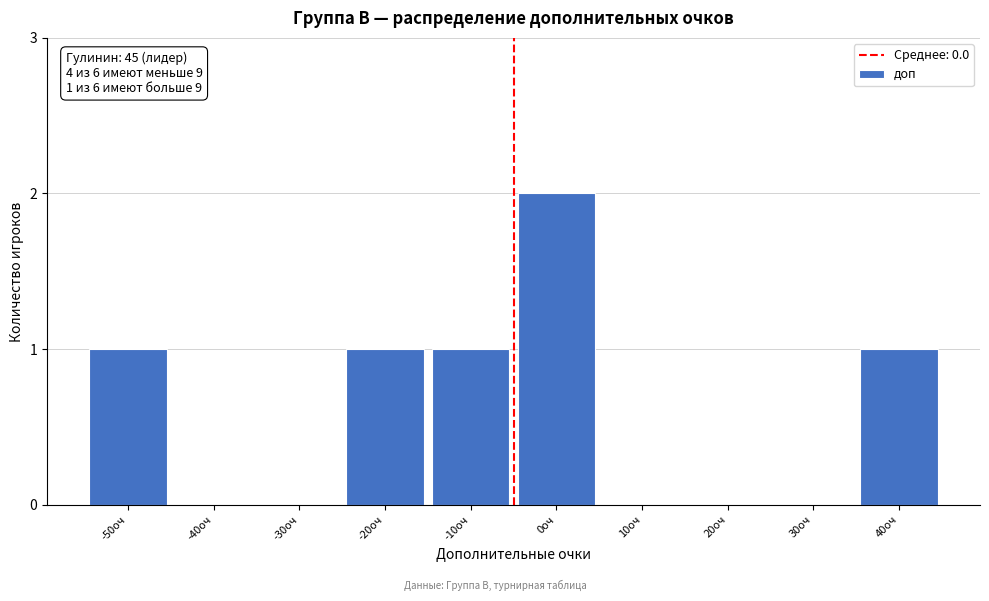

Reading left to right, what are all the values shown in this chart?

-50оч=1	-40оч=0	-30оч=0	-20оч=1	-10оч=1	0оч=2	10оч=0	20оч=0	30оч=0	40оч=1